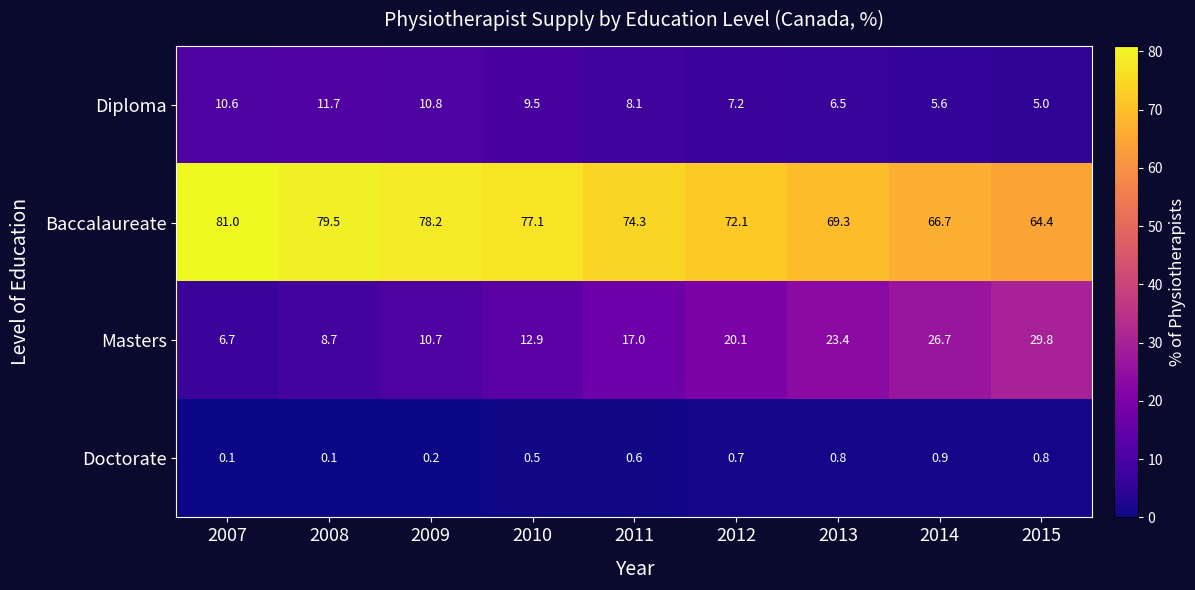

At how many categories does at least one series exceed 12?

9